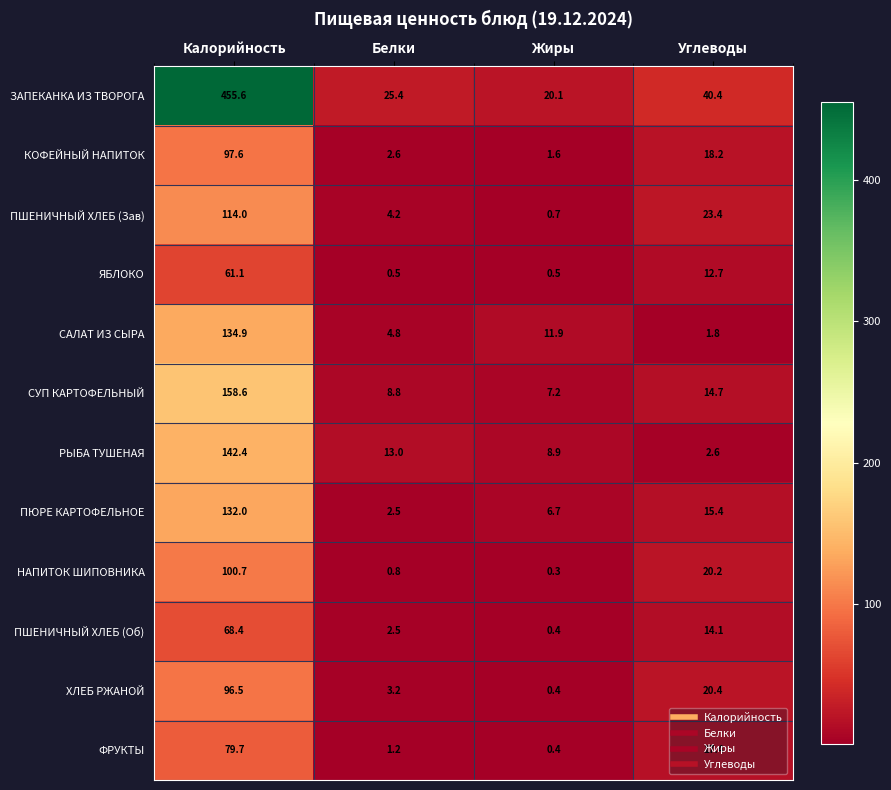

True or false: ПШЕНИЧНЫЙ ХЛЕБ (Об) has a value of 68.4 at Калорийность.

True